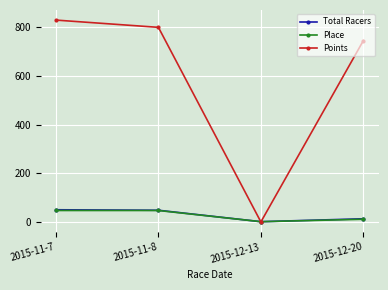

What is the sum of all Place values?

106.0